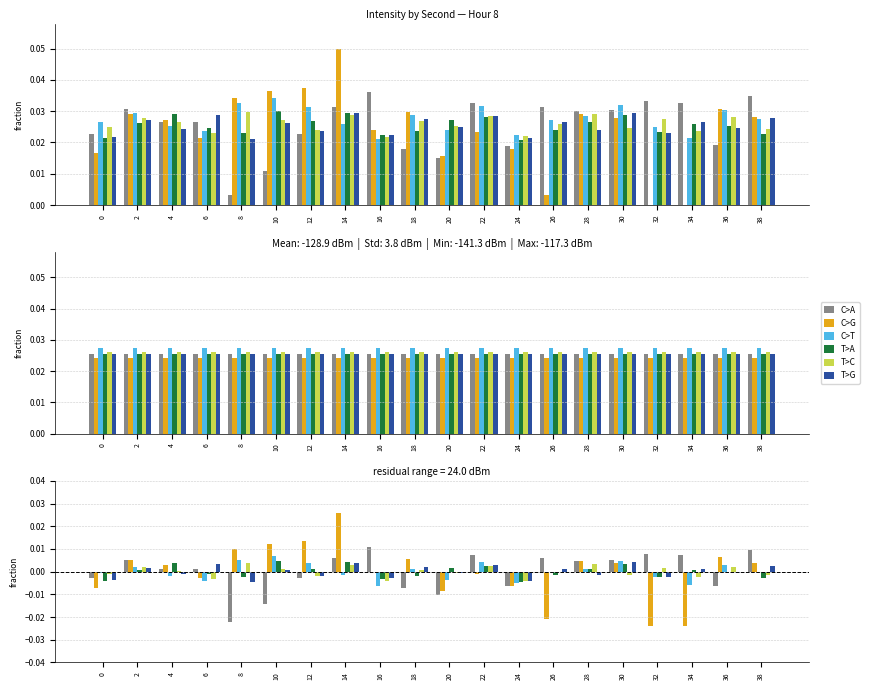

At which category does the chart reach its minimum across all series?

32